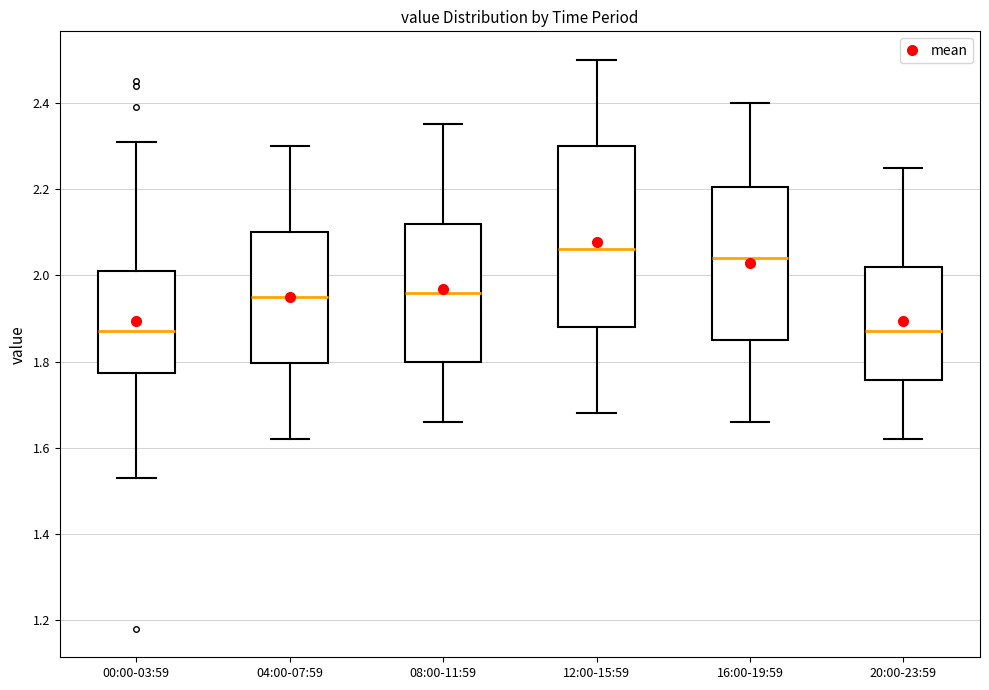

Where does the lower whisker of the box for 12:00-15:59 end on the y-axis? The values are not printed on the chart, so give them approximately, as read against the axis.

1.68